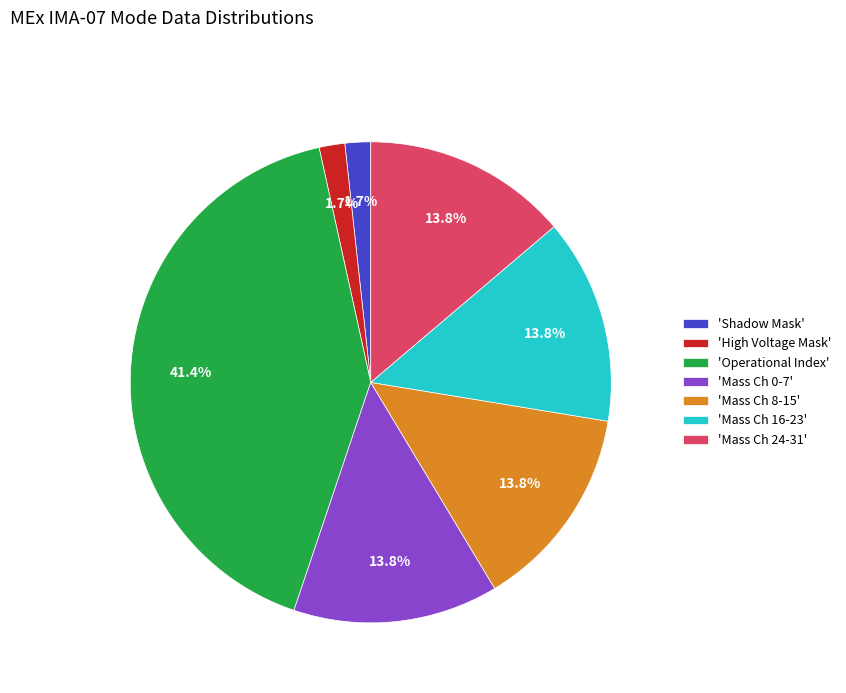

What is the largest slice in the pie chart?

'Operational Index'